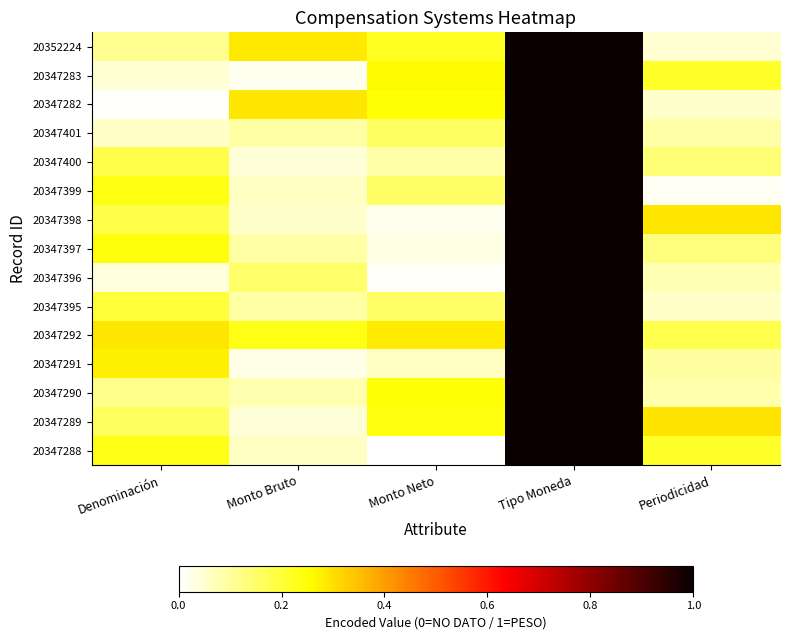

Rank the series at Monto Bruto from highest to lowest value.

20347282, 20352224, 20347292, 20347396, 20347395, 20347397, 20347401, 20347290, 20347399, 20347288, 20347398, 20347289, 20347400, 20347291, 20347283